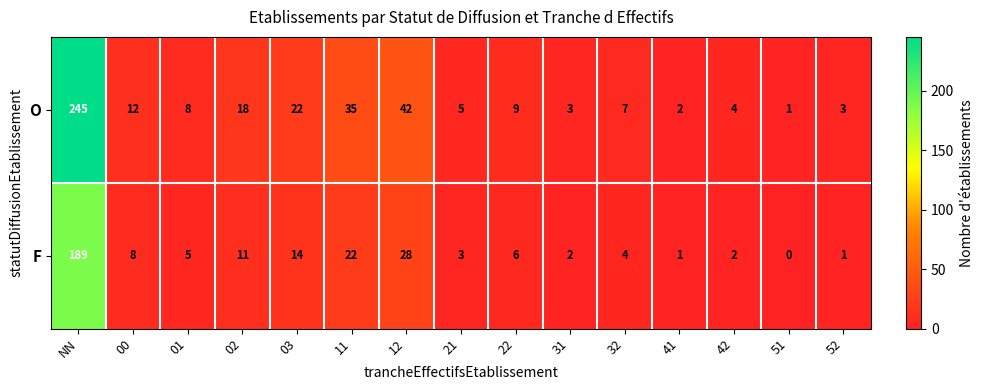

At which label does F first exceed 5?

NN